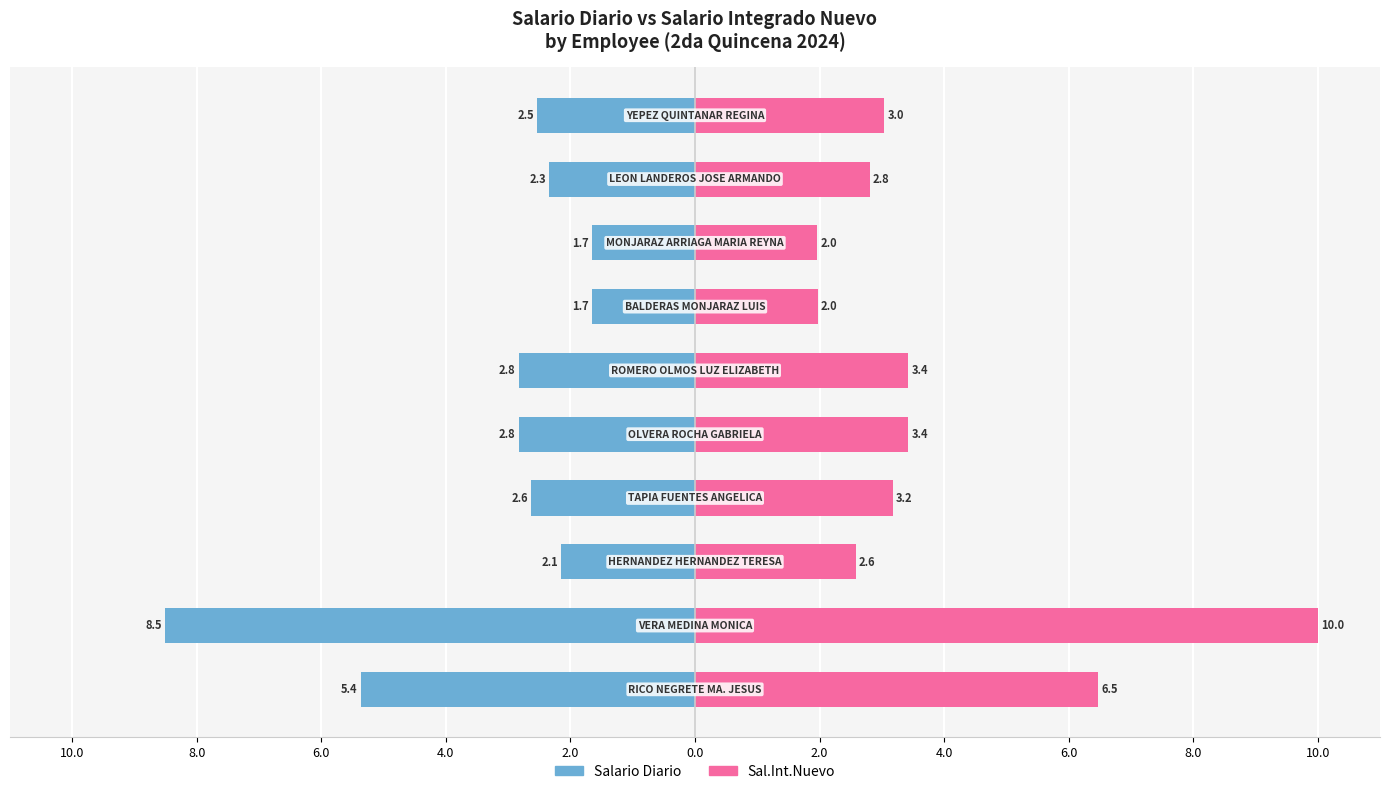

How many bars are there in total?

20